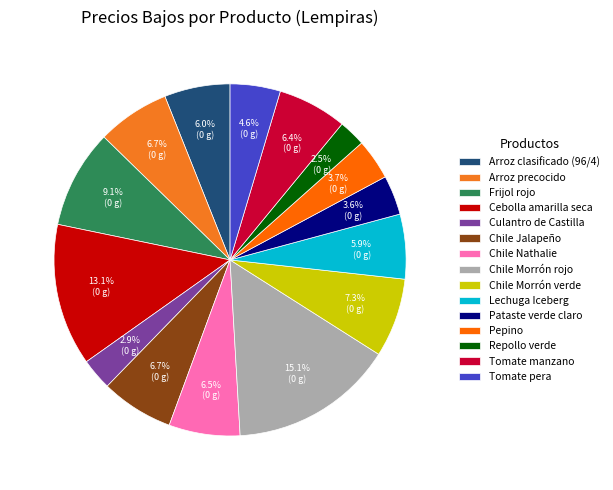

Rank the categories by value from lowest to highest.

Repollo verde, Culantro de Castilla, Pataste verde claro, Pepino, Tomate pera, Lechuga Iceberg, Arroz clasificado (96/4), Tomate manzano, Chile Nathalie, Arroz precocido, Chile Jalapeño, Chile Morrón verde, Frijol rojo, Cebolla amarilla seca, Chile Morrón rojo